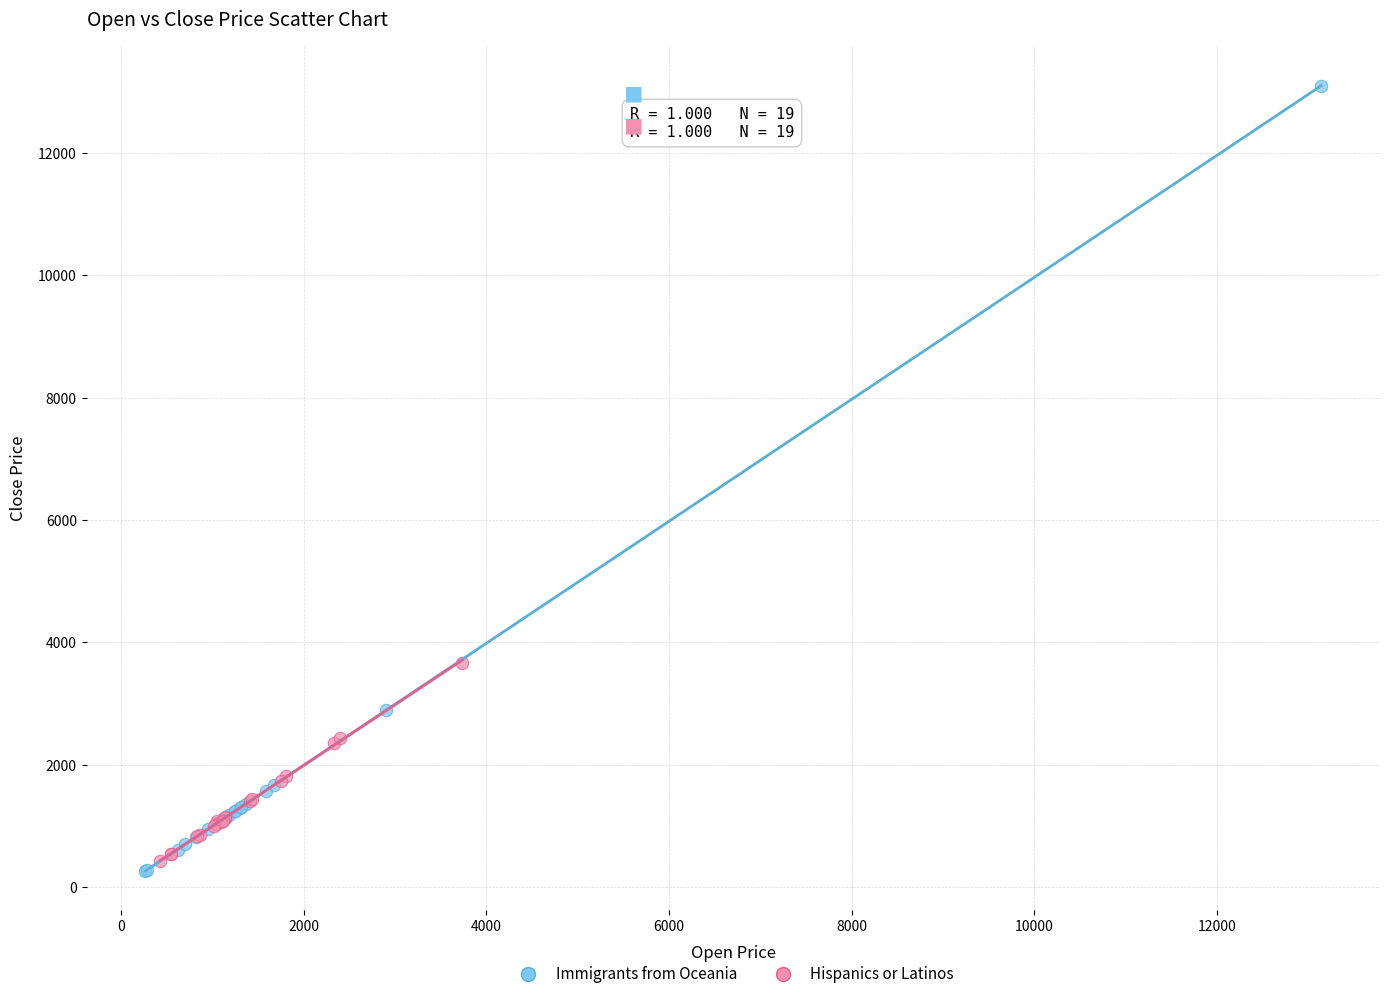

Which series has the largest Y range (max minus min)?

Immigrants from Oceania